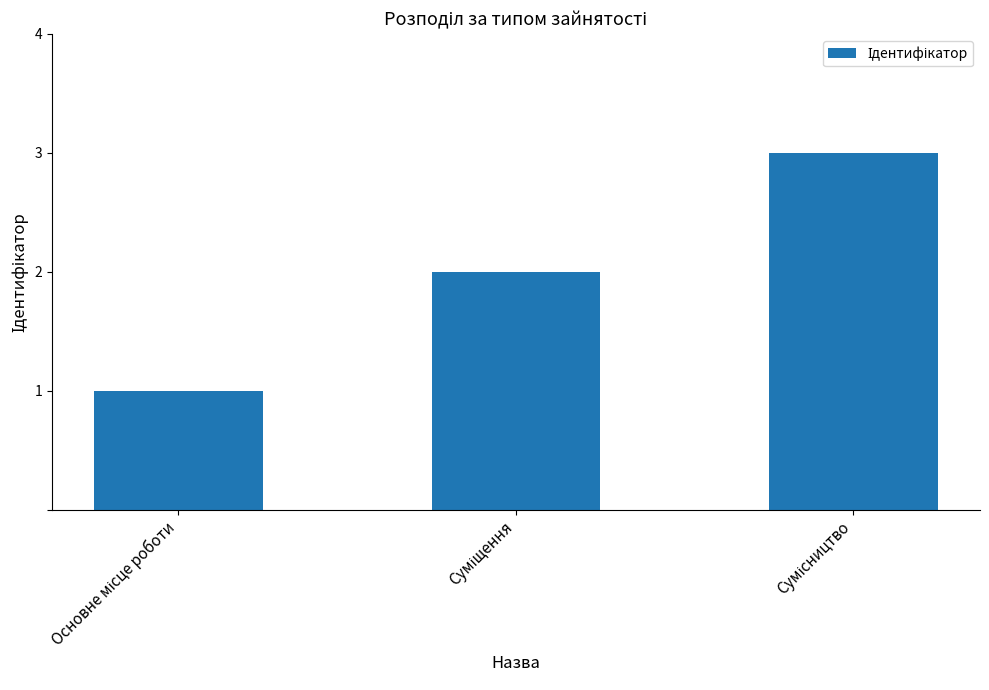

What is the difference between the maximum and second lowest values?

1